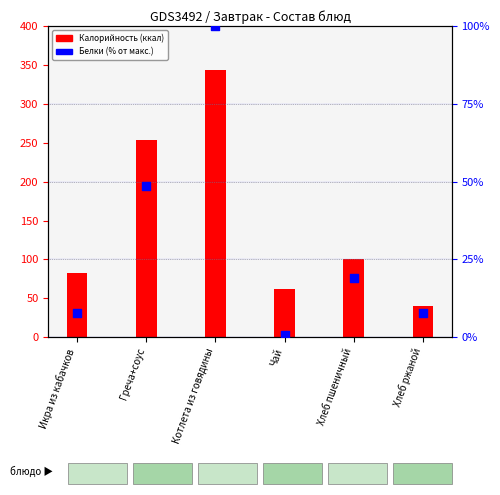

Between Греча+соус and Хлеб ржаной, which is larger?

Греча+соус